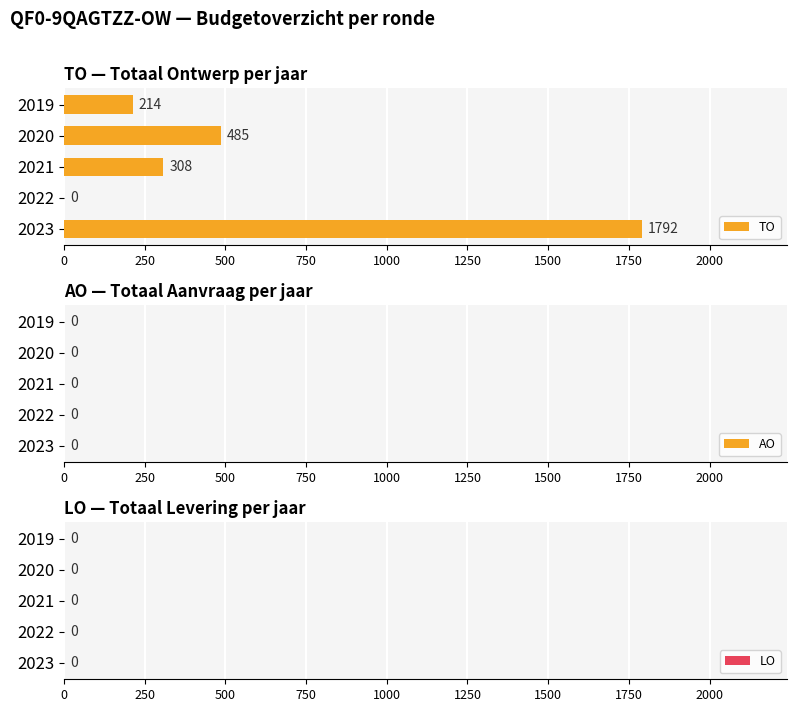

What is the sum of the values at 2020 and 2019?

699